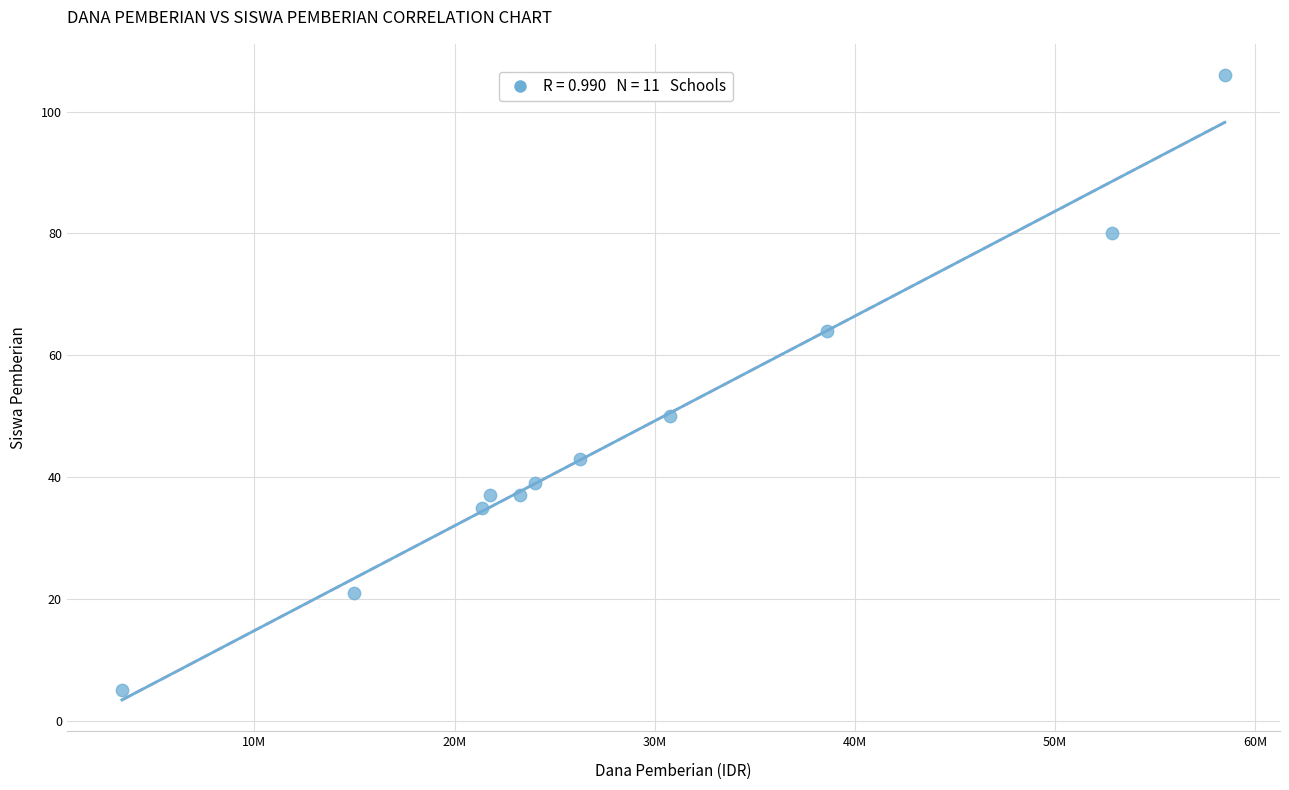

What Y value in the scatter plot is closest to 55?

50